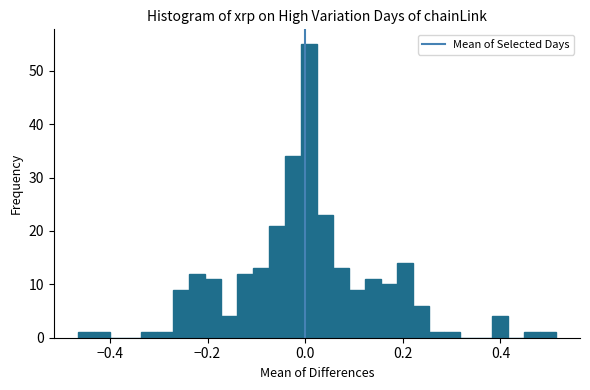

Around what value on the x-axis is the tallest bar? Give the approximate position of its centre, as read against the axis.

0.00